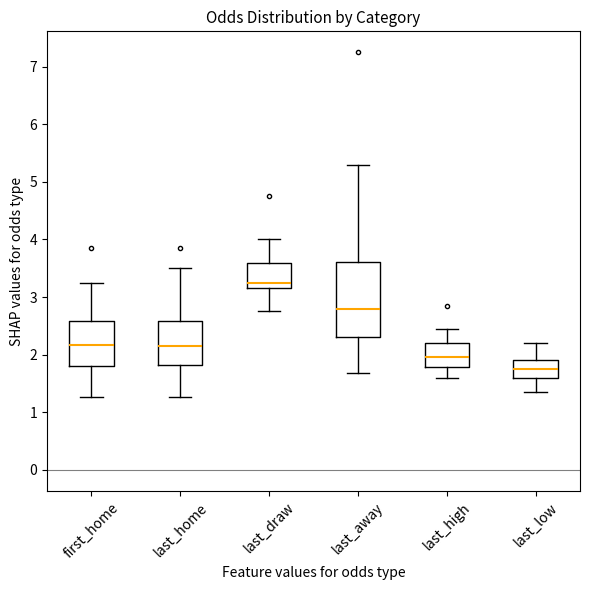

Which box is the tallest, from its lower edge to its upper edge?

last_away